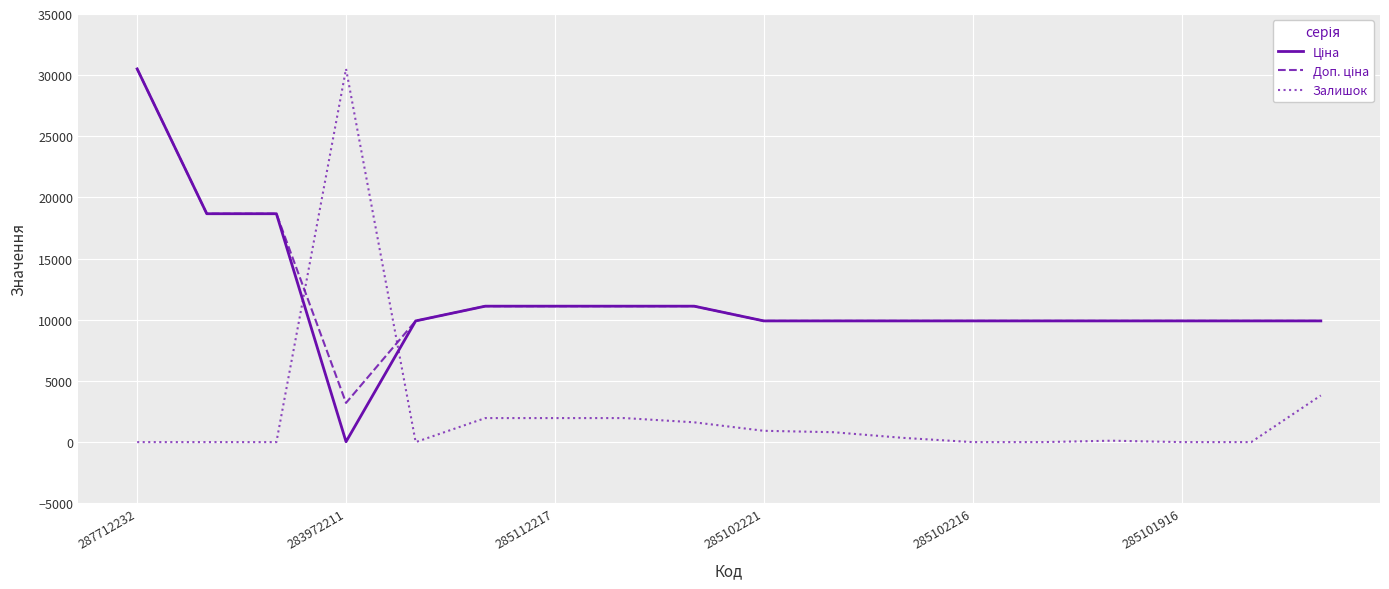

At which label does Доп. ціна first exceed 9908?

287712232